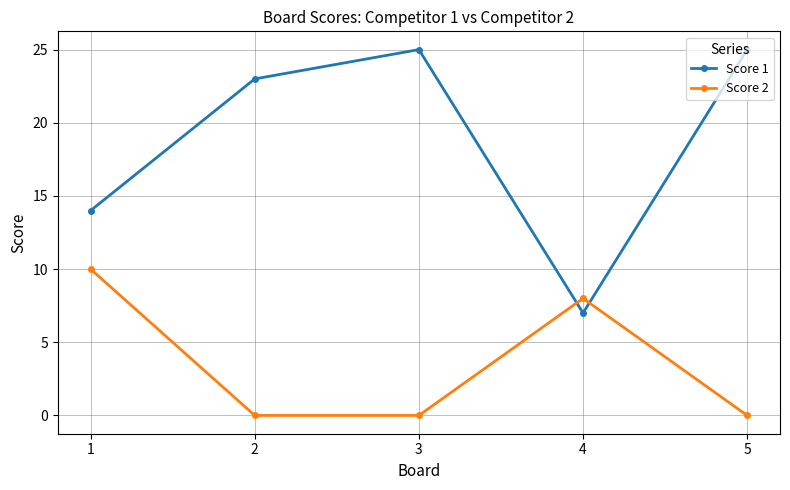

Reading right to left, extract all data points from this chart.

Score 1: 25	7	25	23	14
Score 2: 0	8	0	0	10